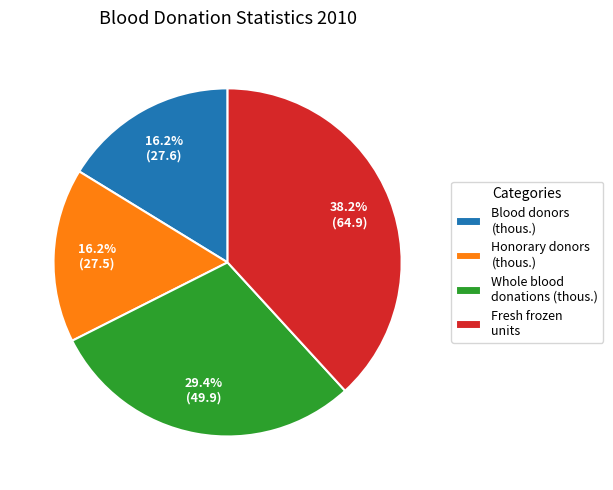

What is the total percentage of Fresh frozen units and Honorary donors (thous.)?

54.4%